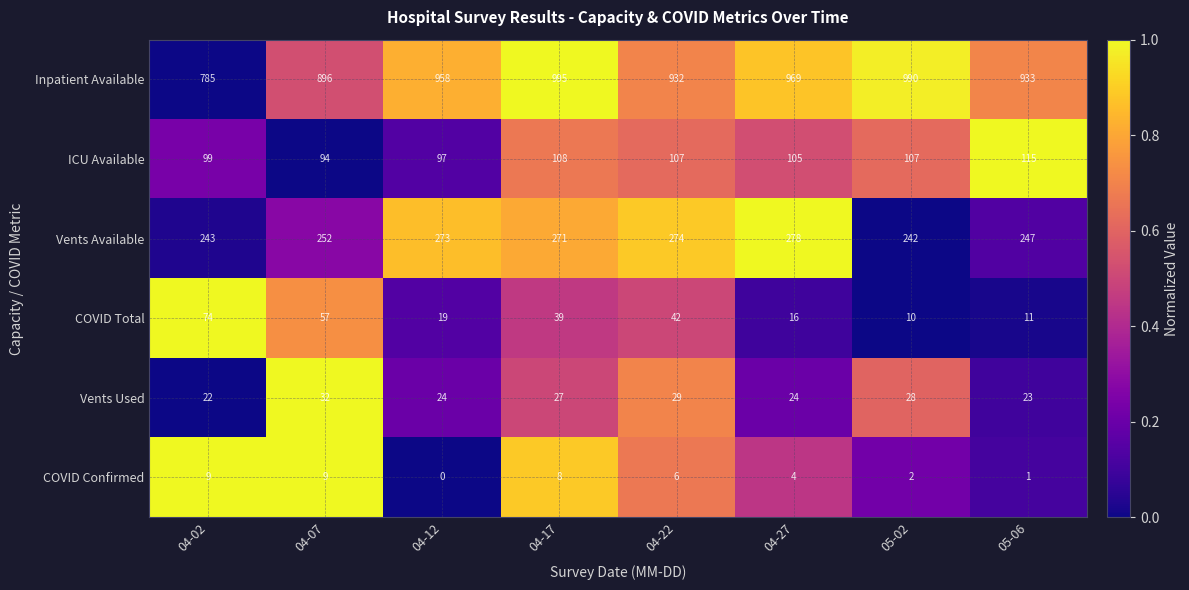

The Vents Available series shows 68 at 04-02. True or false?

False